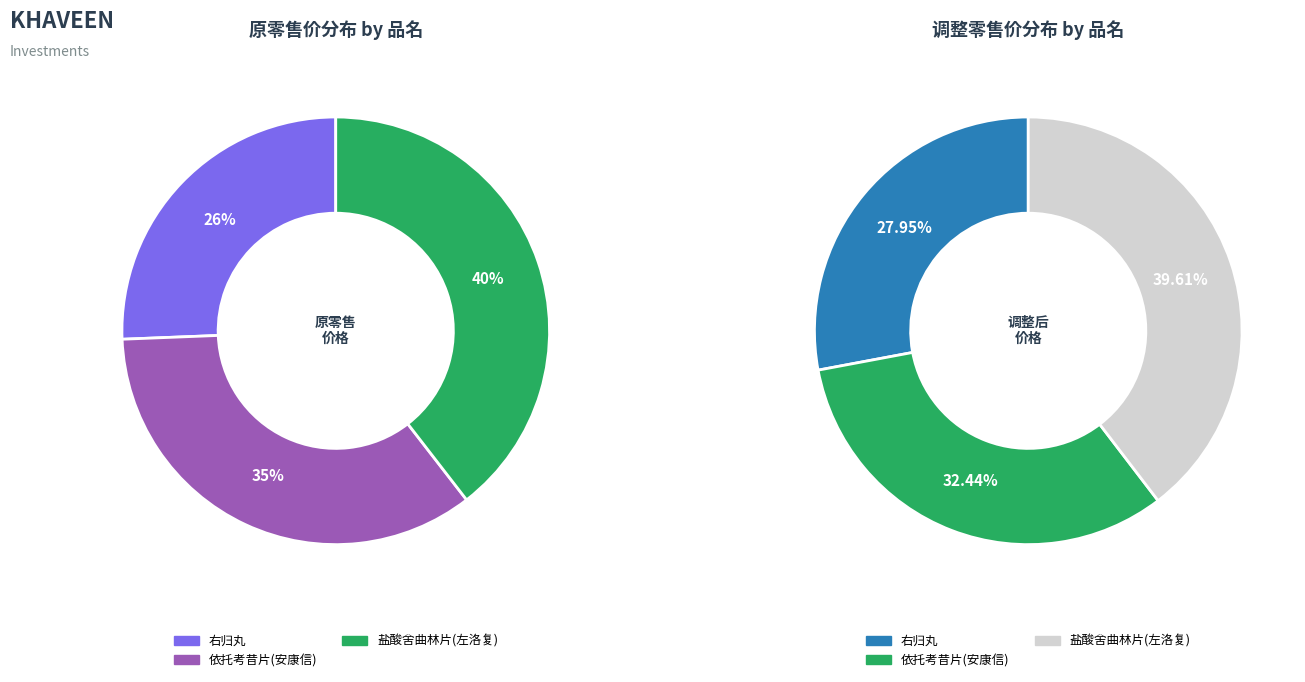

Which category has the biggest portion of the pie?

盐酸舍曲林片(左洛复)